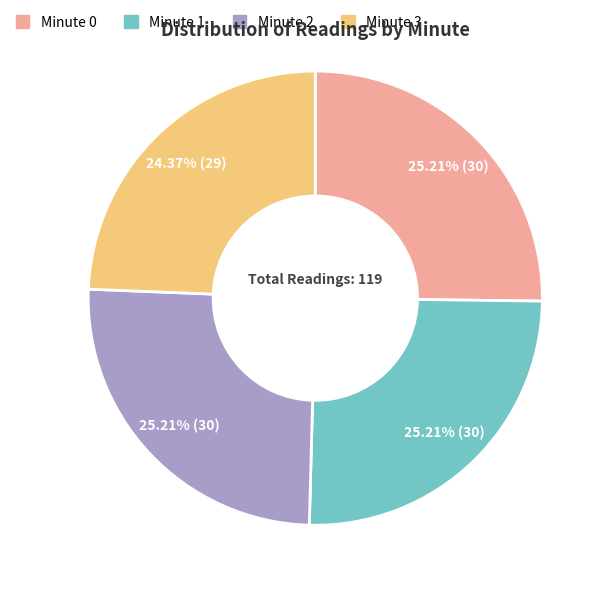

Is there a majority slice in this chart?

No